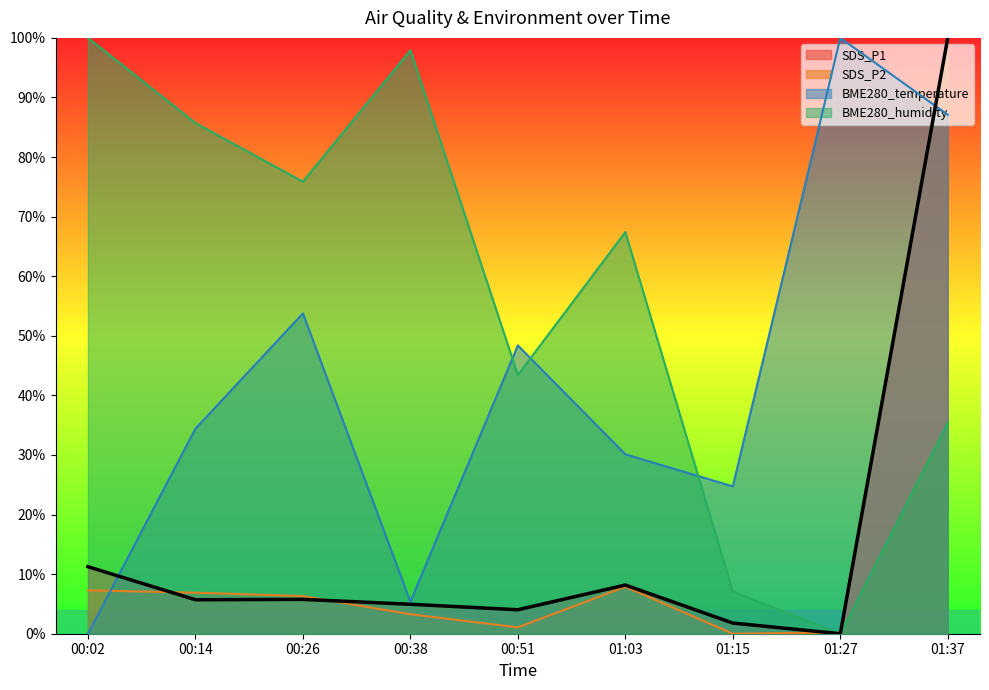

What is the sum of all BME280_temperature values?

3.8